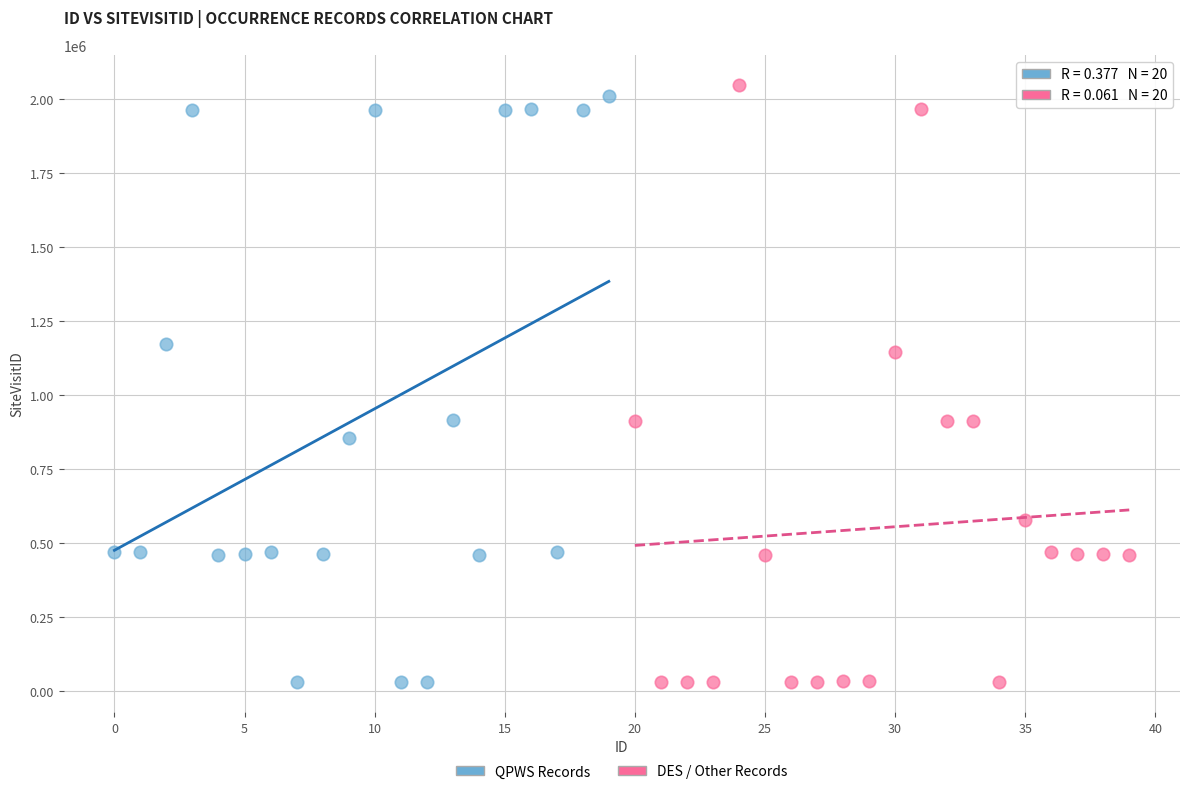

What are all the series names shown in the legend?

QPWS Records, DES / Other Records